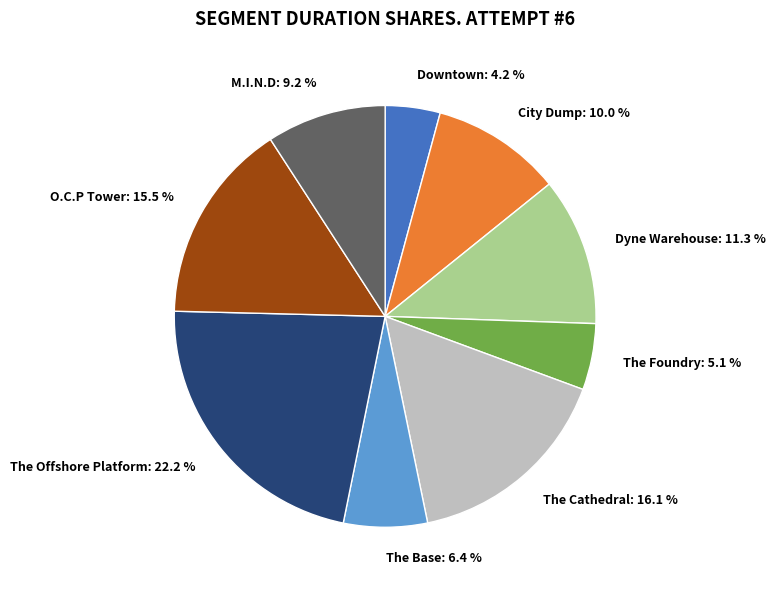

How much of the chart is everything except O.C.P Tower?

84.5%